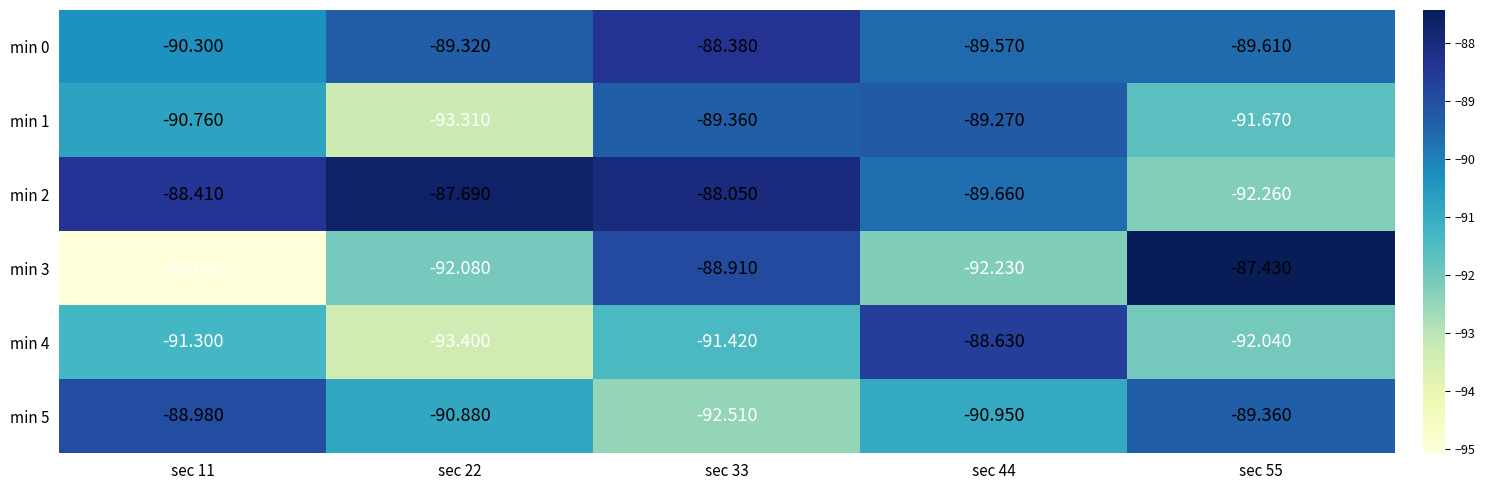

Is the value of min 1 at sec 55 greater than the value of min 0 at sec 22?

No